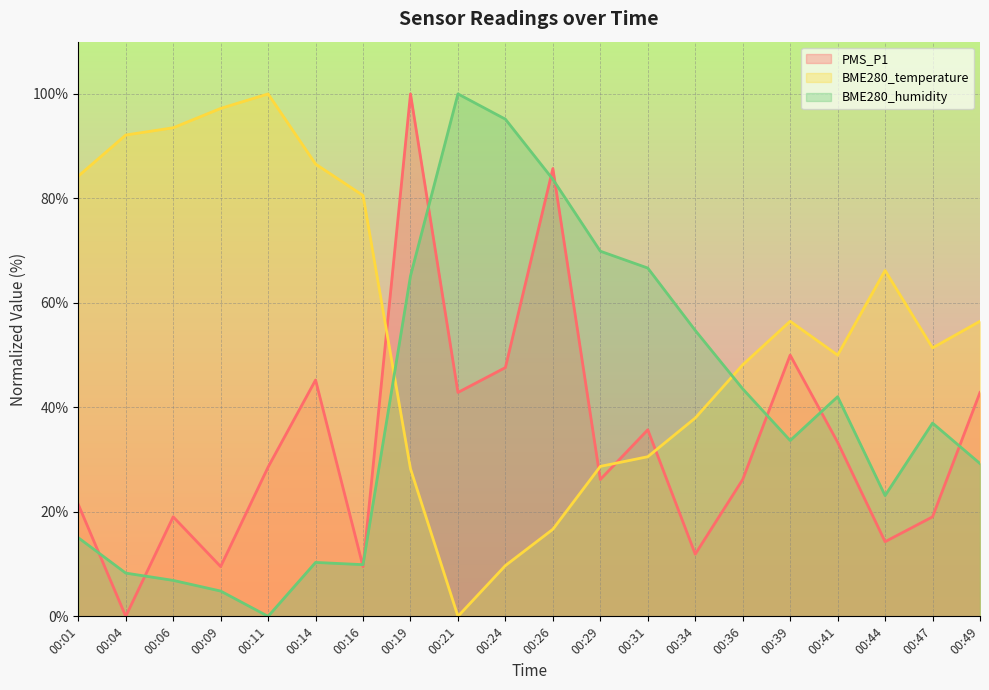

How many intersections are there between PMS_P1 and BME280_temperature?

4